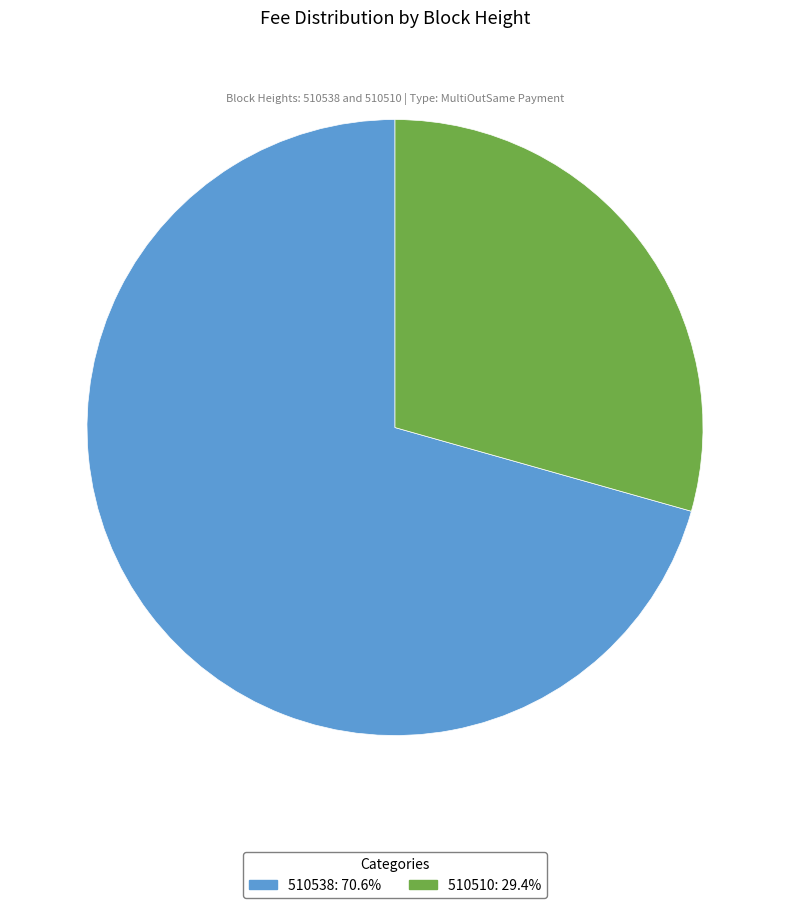

Does 510538 account for over 50% of the chart?

Yes